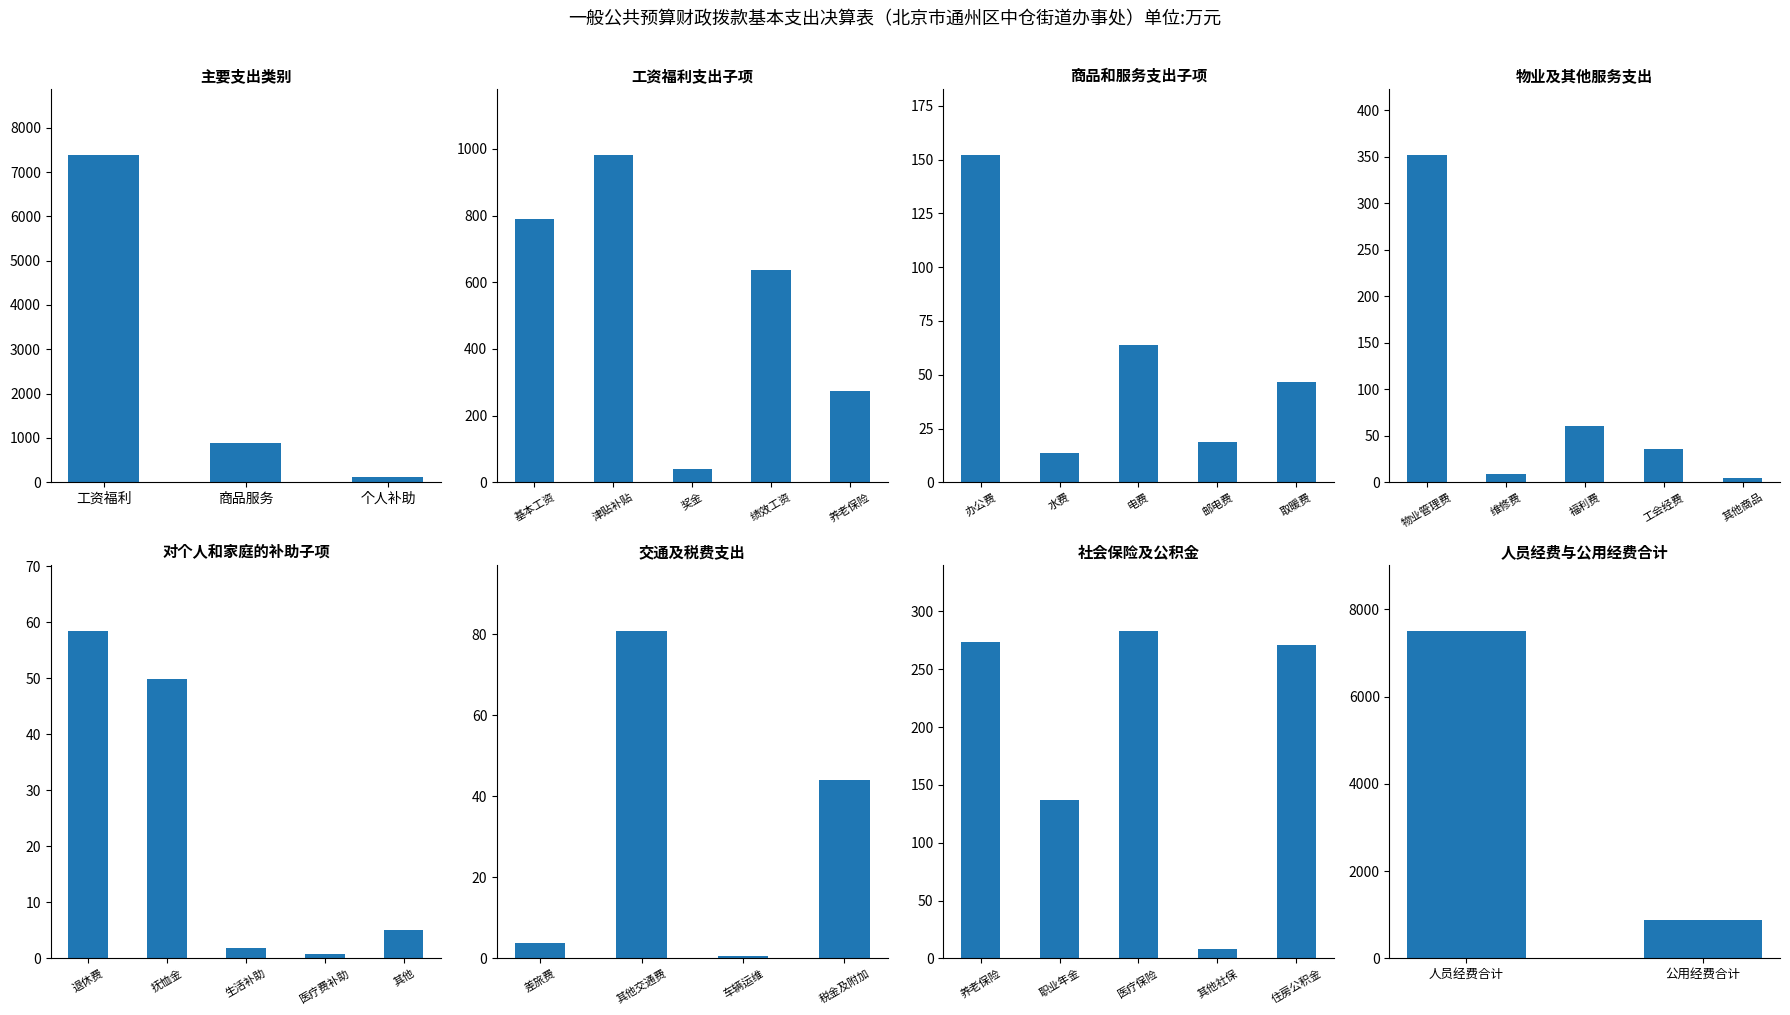

The value of 工资福利支出子项 at 1 is 982.1. True or false?

True